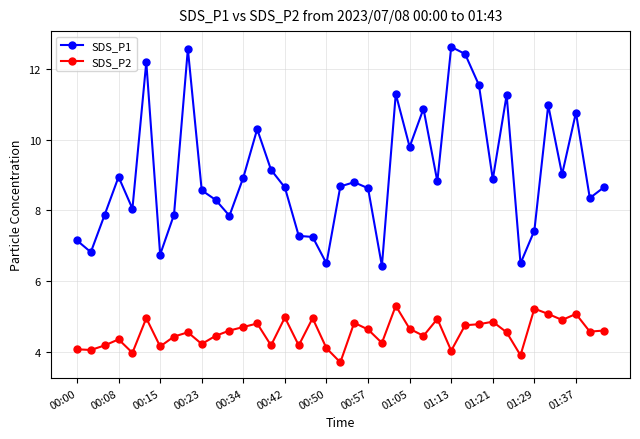

How many lines are shown in the chart?

2